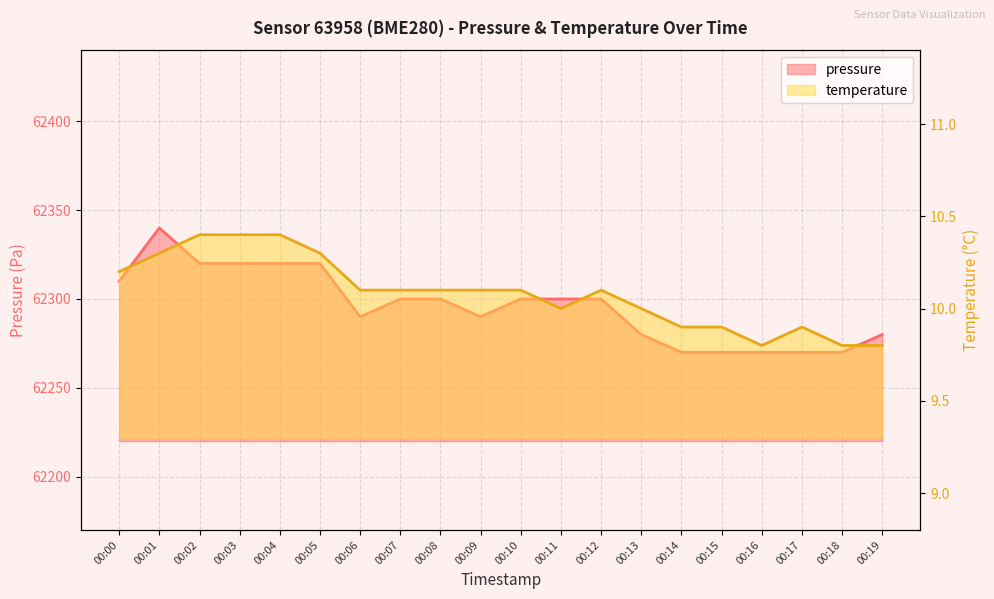

What is the minimum value for temperature?

9.8